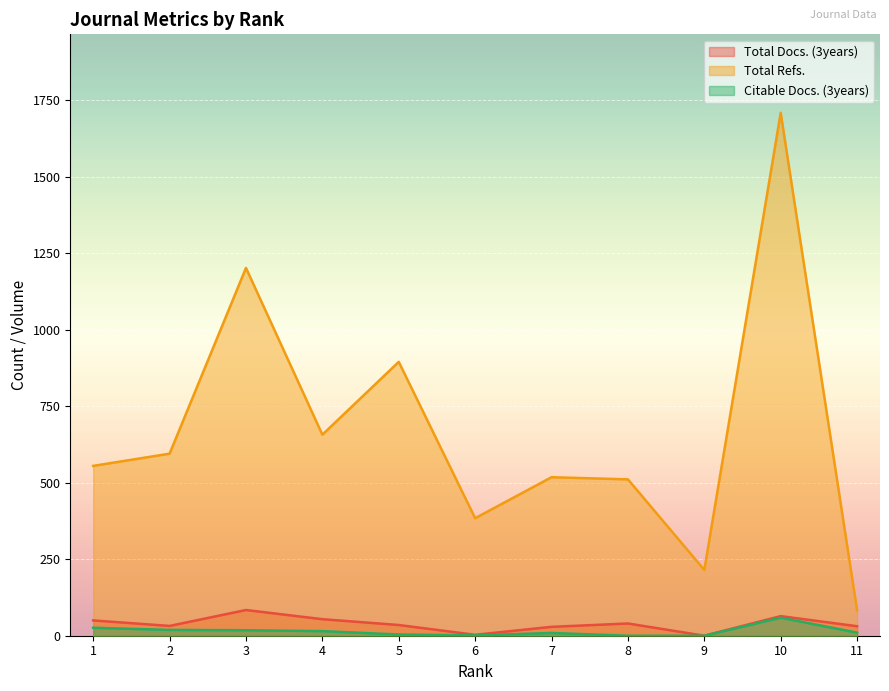

True or false: Total Docs. (3years) and Citable Docs. (3years) intersect in this chart.

False